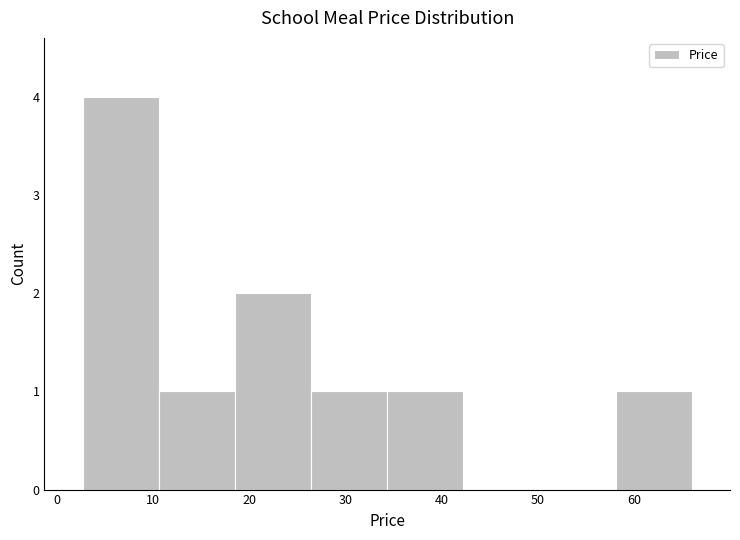

What is the height of the bar covering 11 to 19 on the x-axis? Neither the bar edges nor the heights are printed on the chart, so give them approximately, as read against the axes.

1